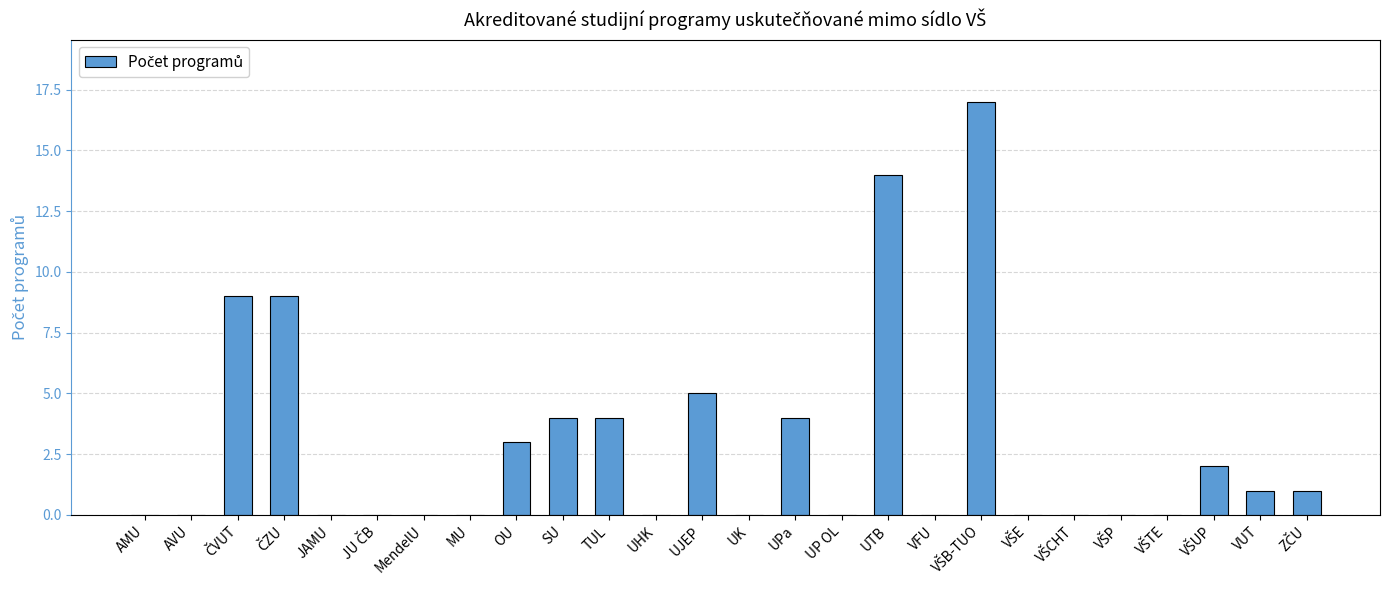

Reading right to left, what are all the values shown in this chart?

1	1	2	0	0	0	0	17	0	14	0	4	0	5	0	4	4	3	0	0	0	0	9	9	0	0